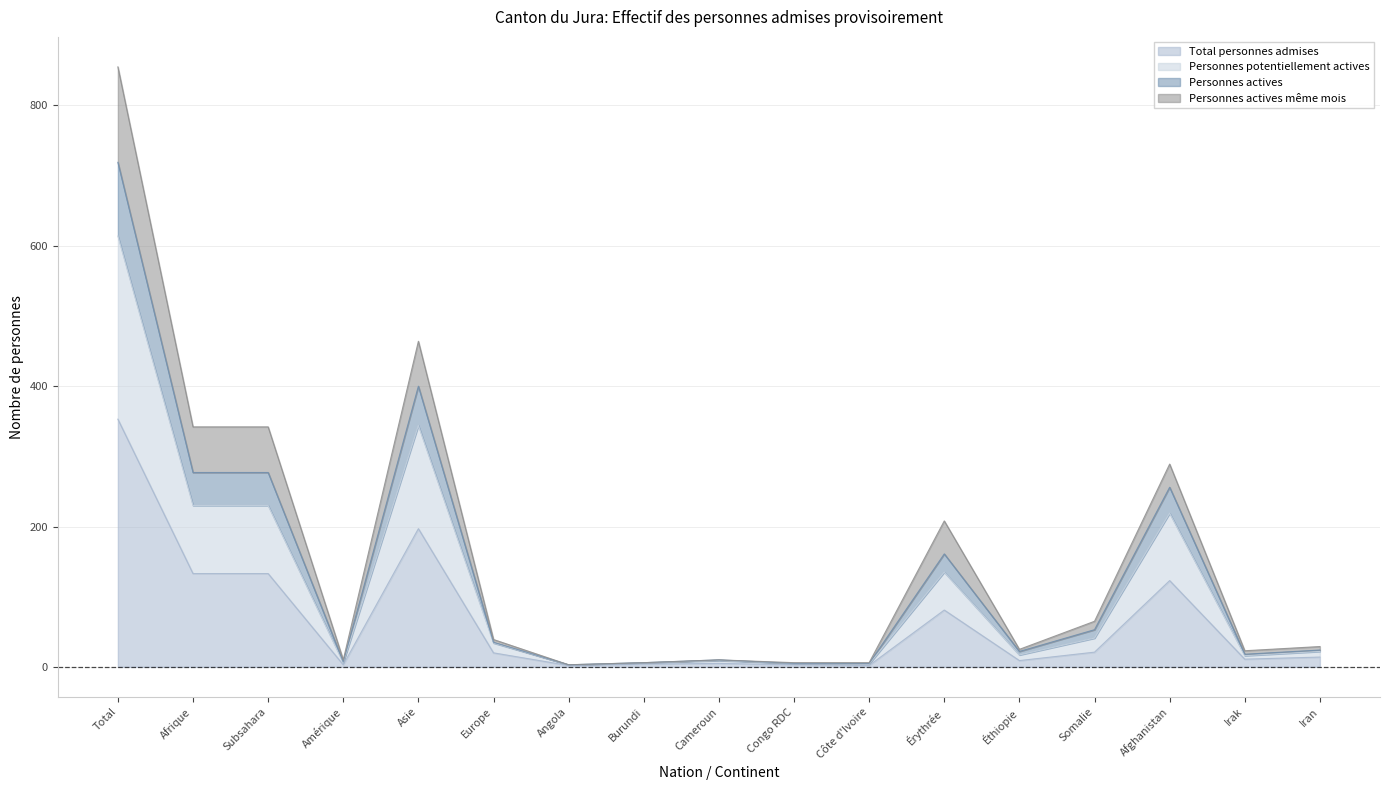

At which label does Total personnes admises reach its peak?

Total